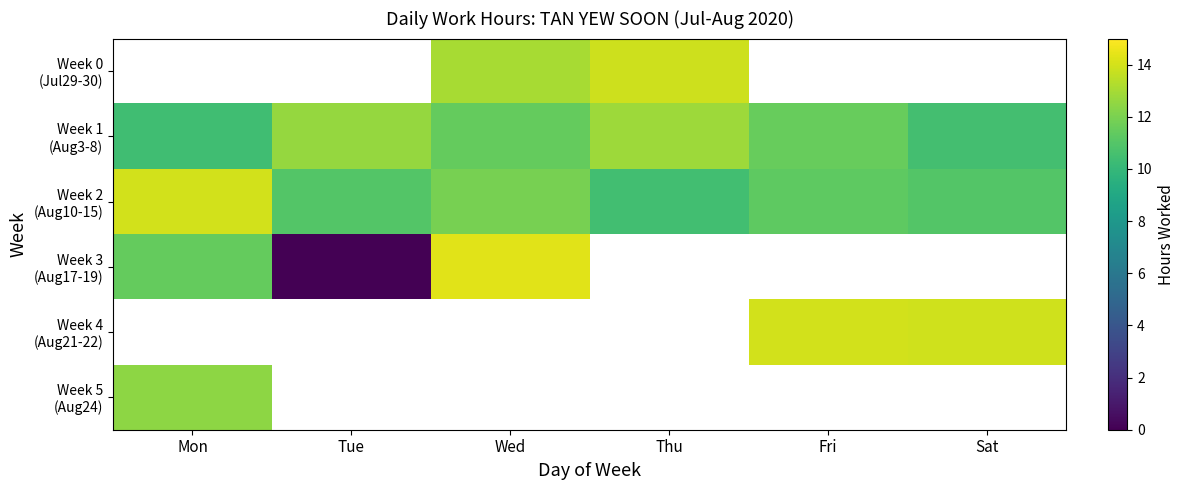

Is the value of Week 0 (Jul29-30) at Wed greater than the value of Week 2 (Aug10-15) at Tue?

Yes